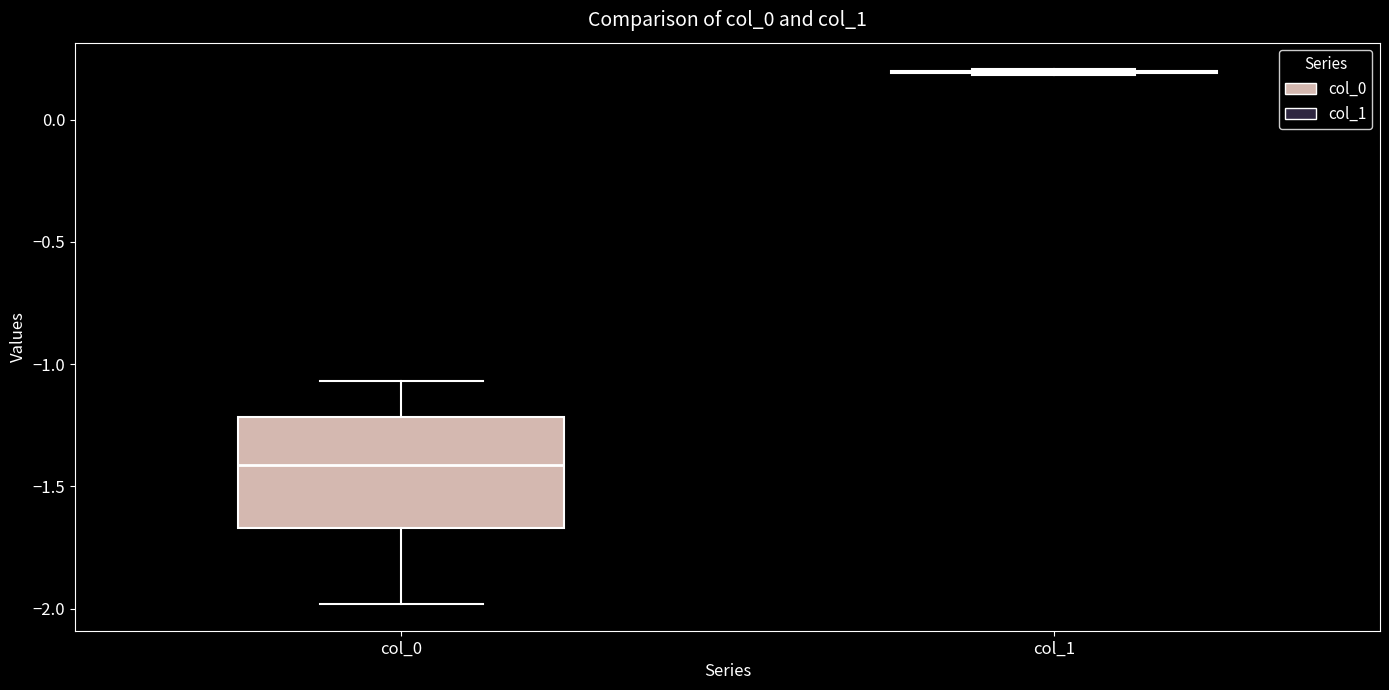

Which box is the tallest, from its lower edge to its upper edge?

col_0